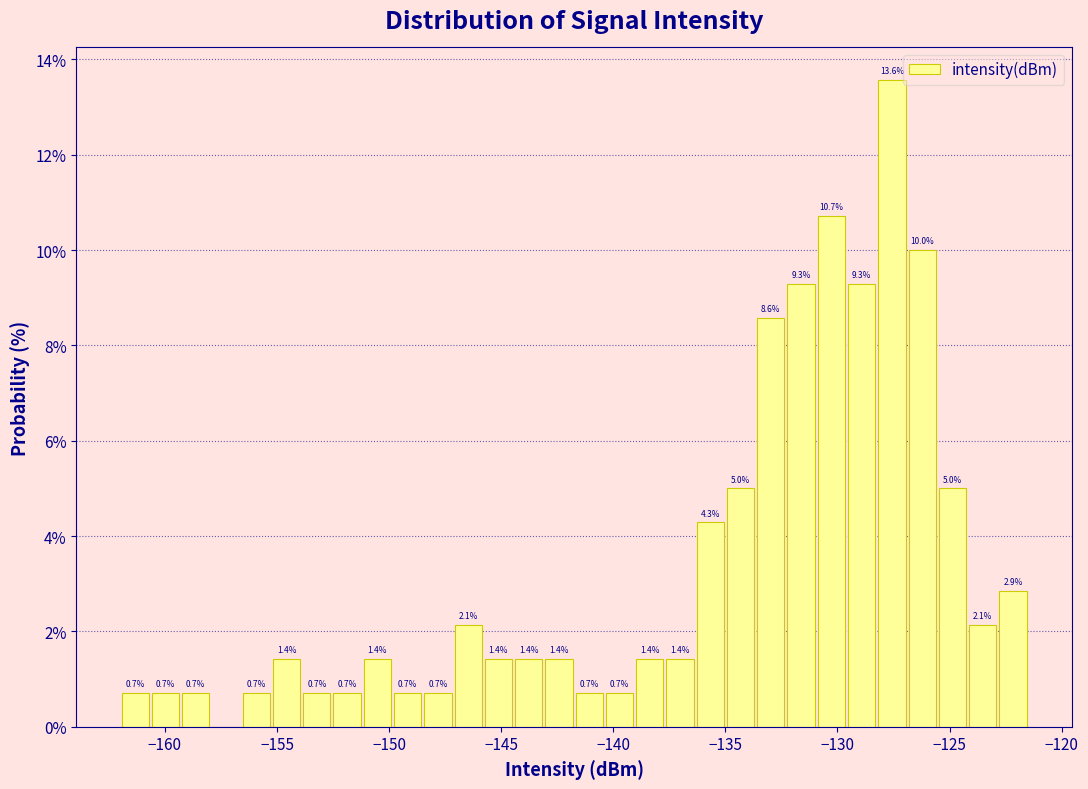

Read against the x-axis, roughly where is the centre of the tallest bar?

-127.5